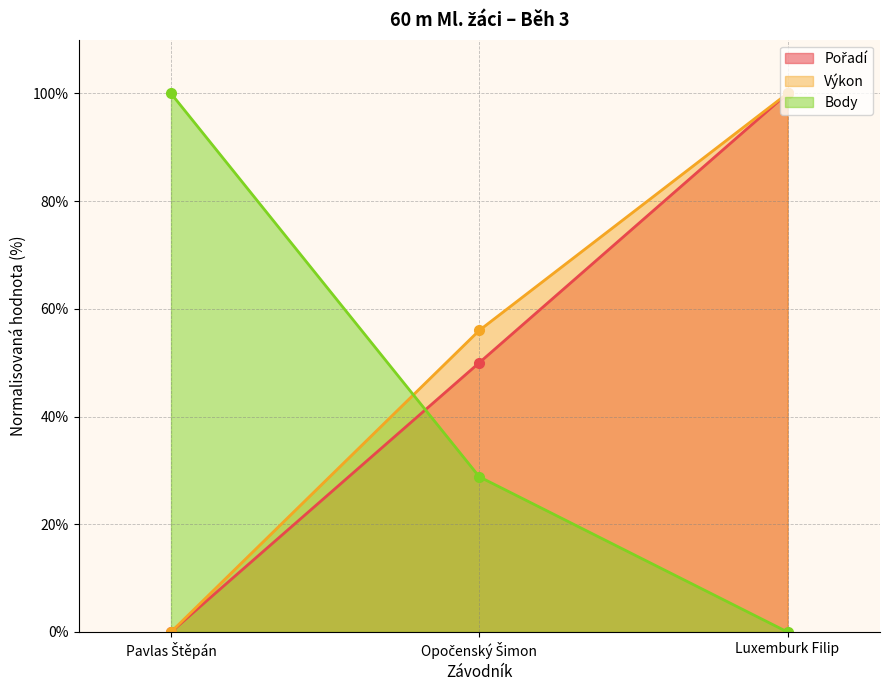

What is the label of the 1st point from the left?

Pavlas Štěpán